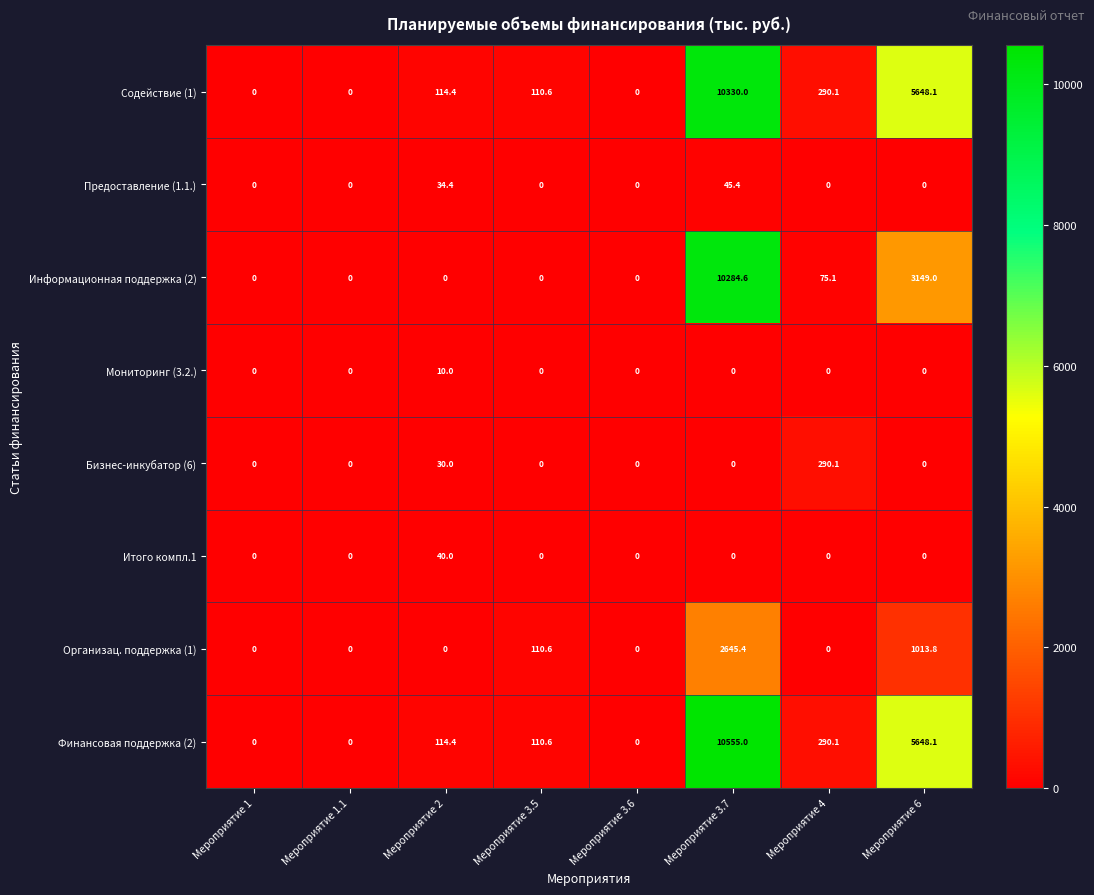

What is the total value across all series at Мероприятие 3.5?

331.8